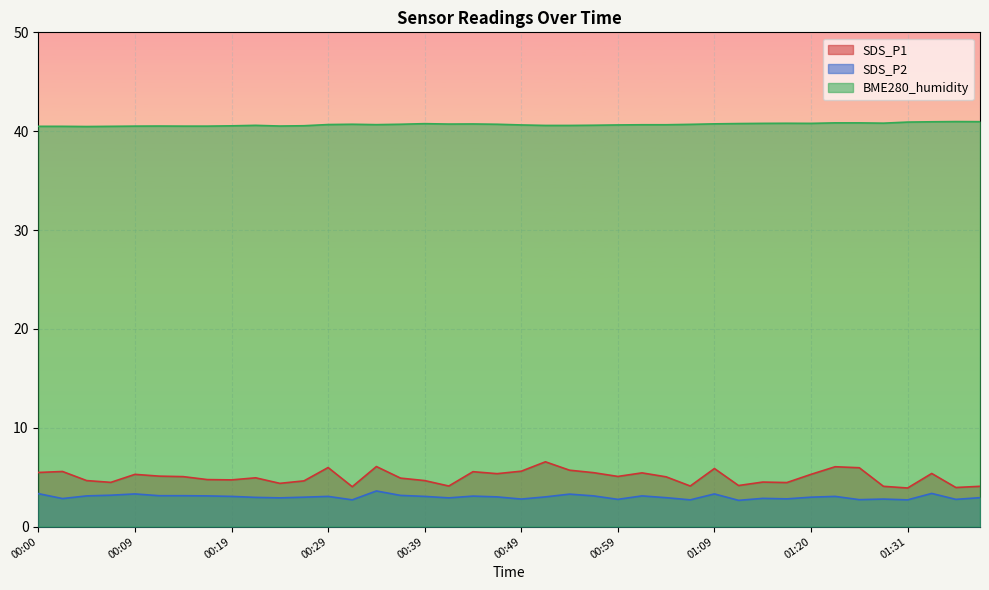

Rank the series by their maximum value, from highest to lowest.

BME280_humidity, SDS_P1, SDS_P2